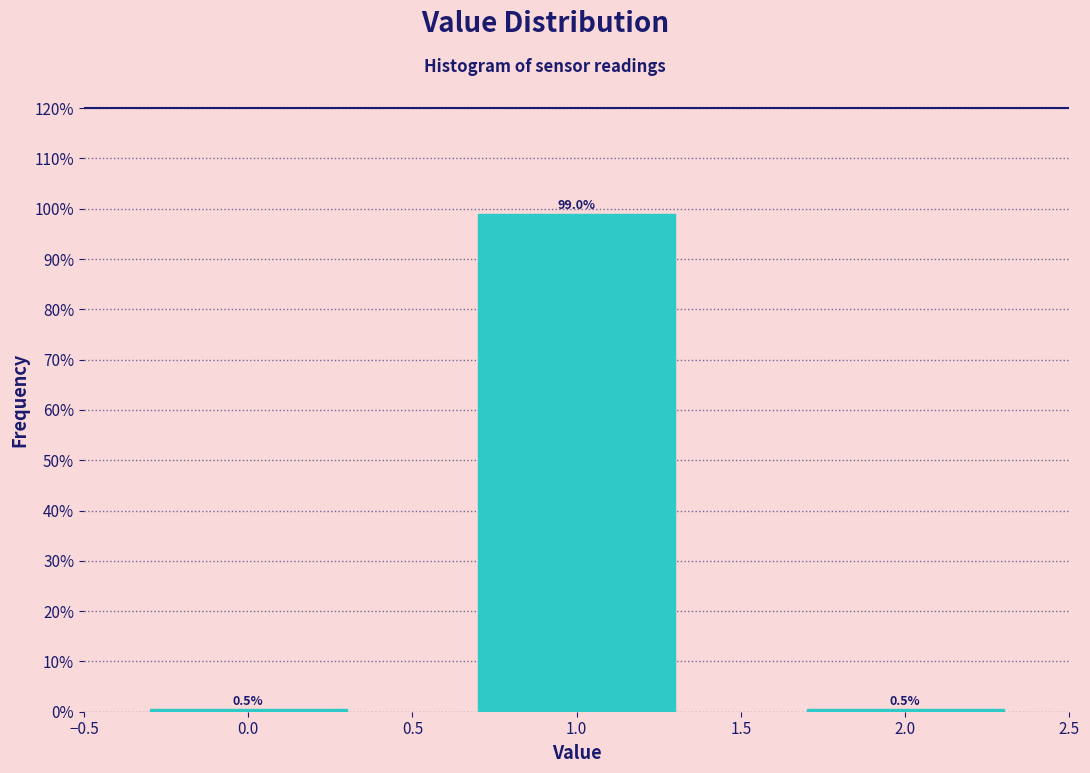

Reading left to right, what are all the values shown in this chart?

0.5	99.0	0.5